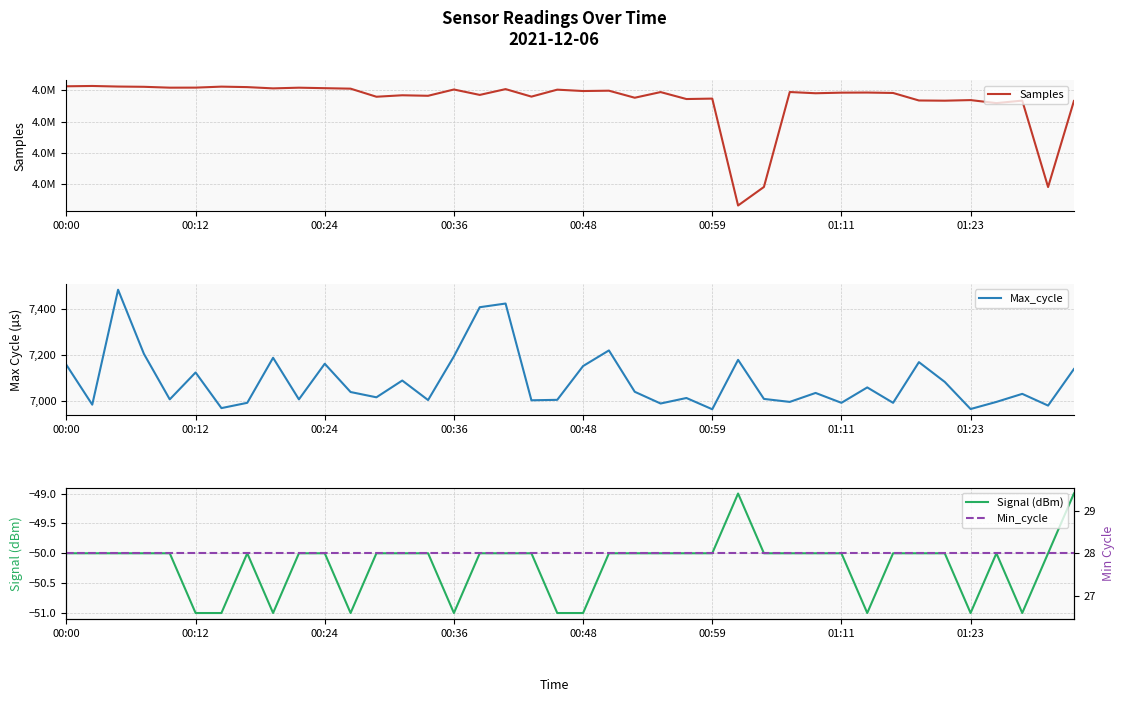

How many interior local valleys does the Samples series have?

14